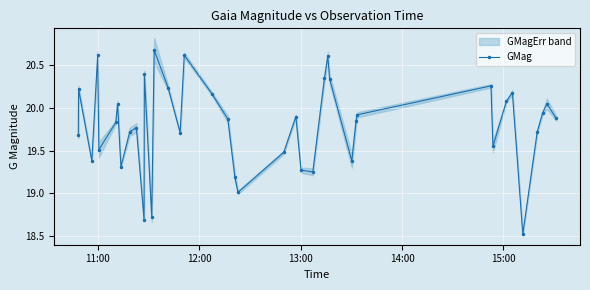

Reading right to left, list all the values displayed in this chart.

19.9	20.1	19.9	19.7	18.5	20.2	20.1	19.6	20.3	19.9	19.9	19.4	20.3	20.6	20.4	19.2	19.3	19.9	19.5	19.0	19.2	19.9	20.2	20.6	19.7	20.2	20.7	18.7	20.4	18.7	19.8	19.7	19.3	20.1	19.8	19.5	20.6	19.4	20.2	19.7